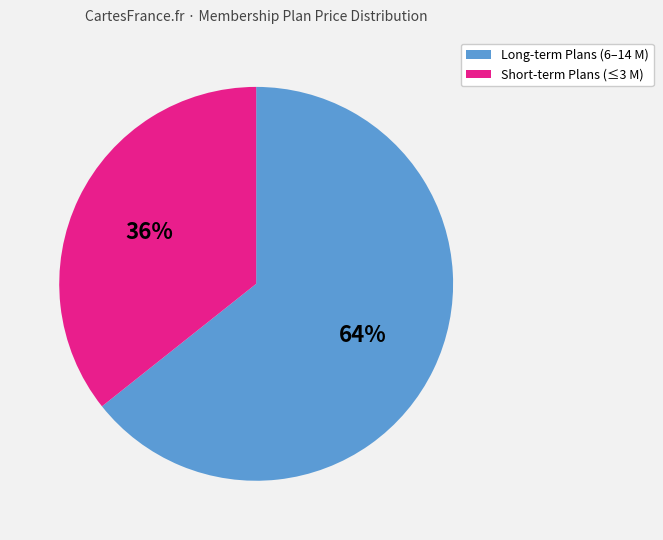

Does any single category account for the majority?

Yes